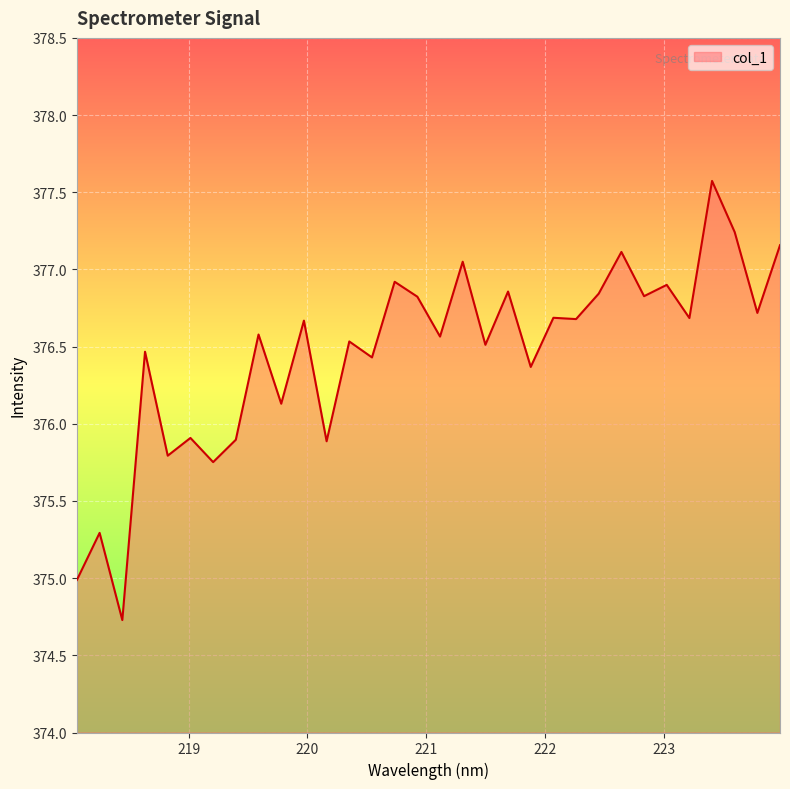

What is the smallest value displayed?

374.7